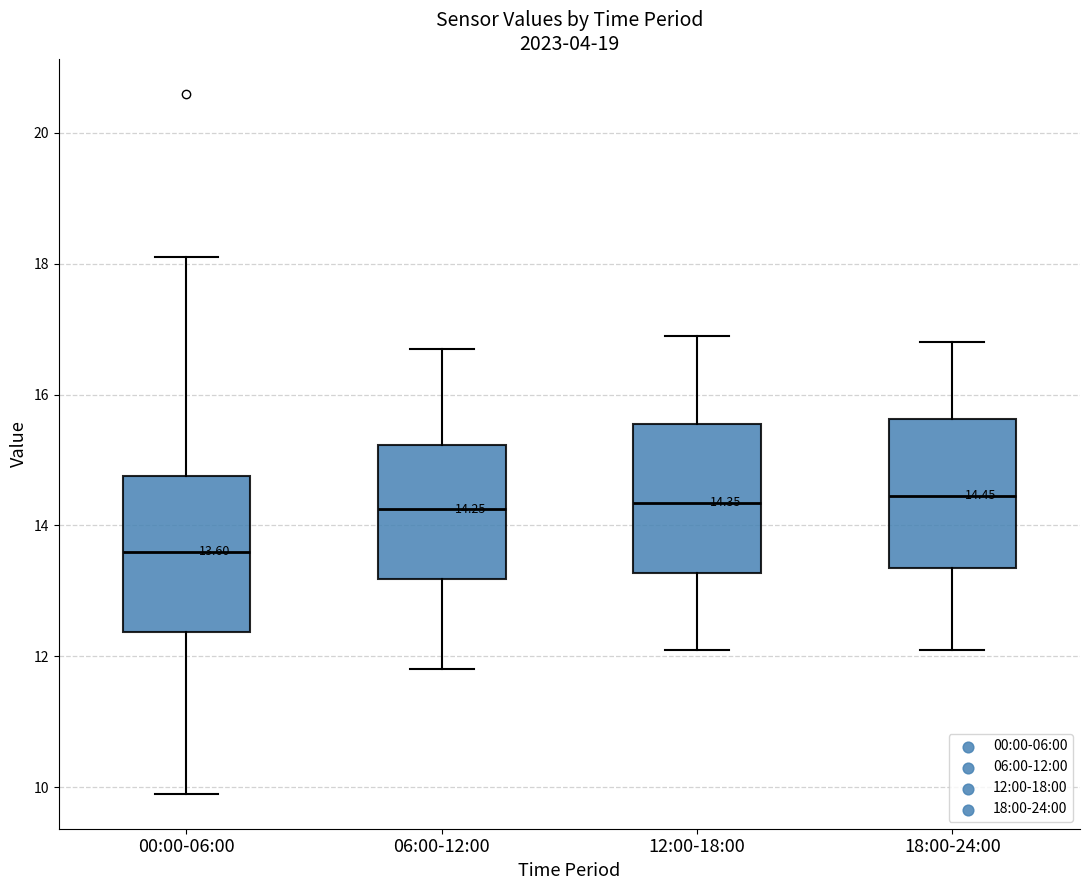

Which box's median line is the lowest?

00:00-06:00